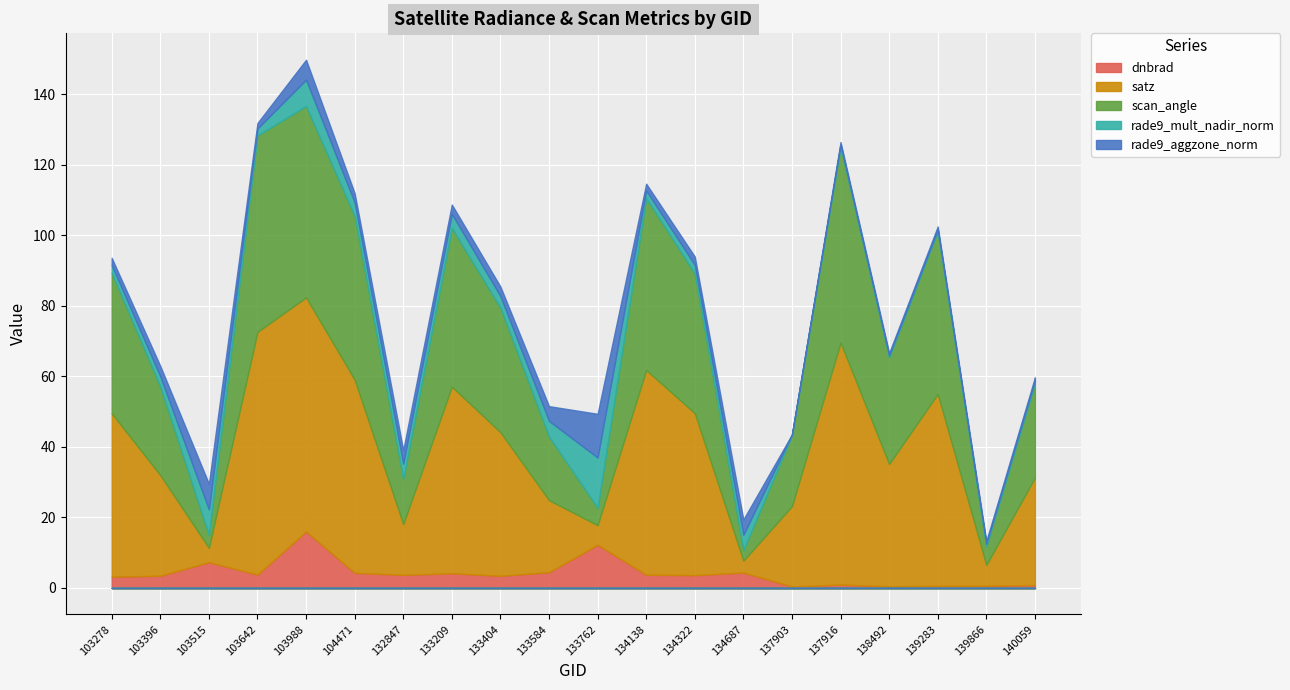

Reading left to right, list all the values displayed in this chart.

dnbrad: 3.2	3.5	7.3	3.8	16.0	4.3	3.7	4.2	3.4	4.4	12.2	3.7	3.6	4.3	0.4	0.9	0.5	0.6	0.6	0.8
satz: 46.4	28.6	4.1	68.9	66.4	54.8	14.4	53.0	40.7	20.5	5.6	58.1	46.0	3.4	22.8	68.7	34.7	54.5	5.9	30.5
scan_angle: 39.9	25.1	3.6	55.7	54.3	46.4	12.7	45.0	35.3	18.0	4.9	48.8	39.6	3.0	20.1	55.6	30.3	46.1	5.2	26.7
rade9_mult_nadir_norm: 2.2	3.0	7.3	2.0	7.5	3.9	4.4	4.0	3.3	4.4	14.3	2.2	2.5	4.3	0.3	0.5	0.5	0.5	0.8	0.8
rade9_aggzone_norm: 2.1	2.9	7.3	1.6	5.7	2.6	3.9	2.7	2.7	4.2	12.4	1.9	2.4	4.3	-0.0	0.8	0.7	0.8	0.8	0.9